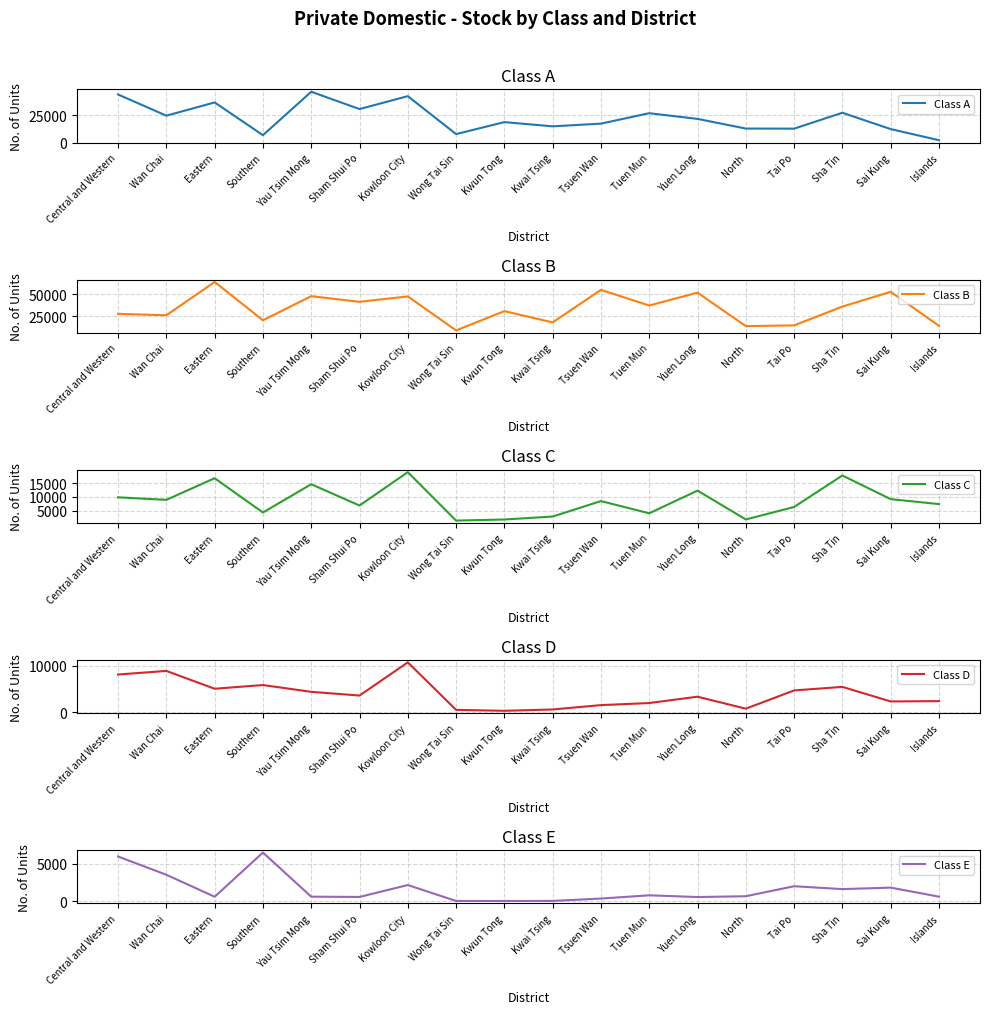

At which label does Class B first exceed 35948?

Eastern